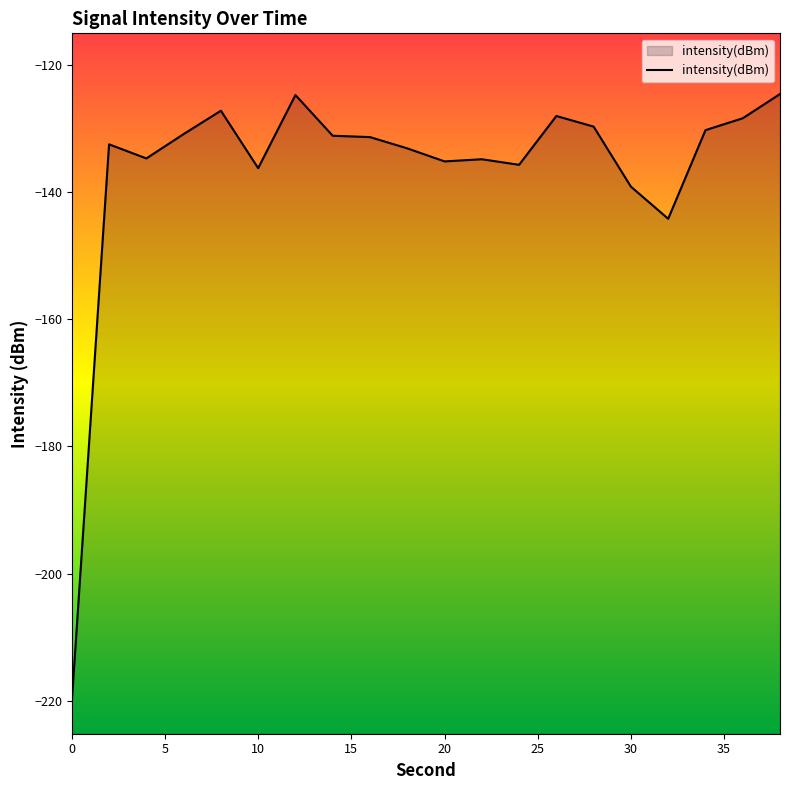

The chart shows a value of -136.2 at 10. True or false?

True